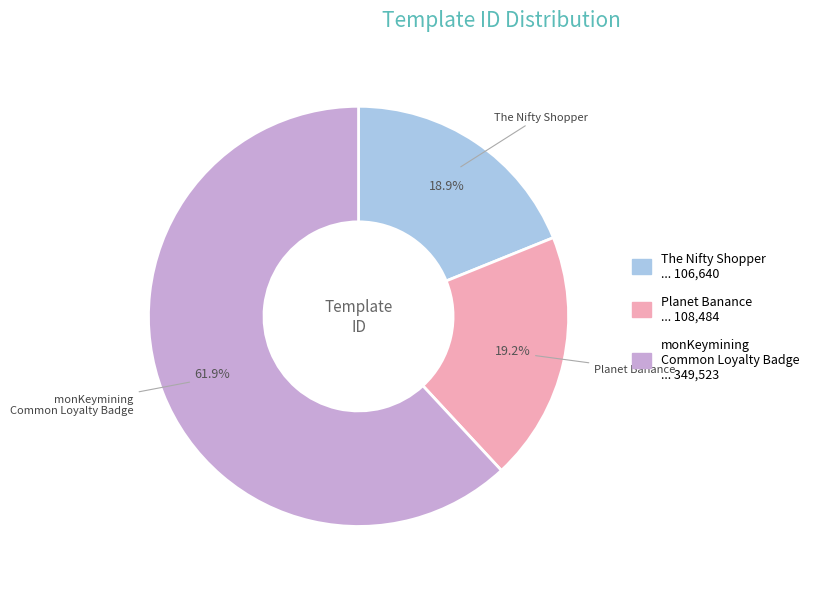

Is there a majority slice in this chart?

Yes